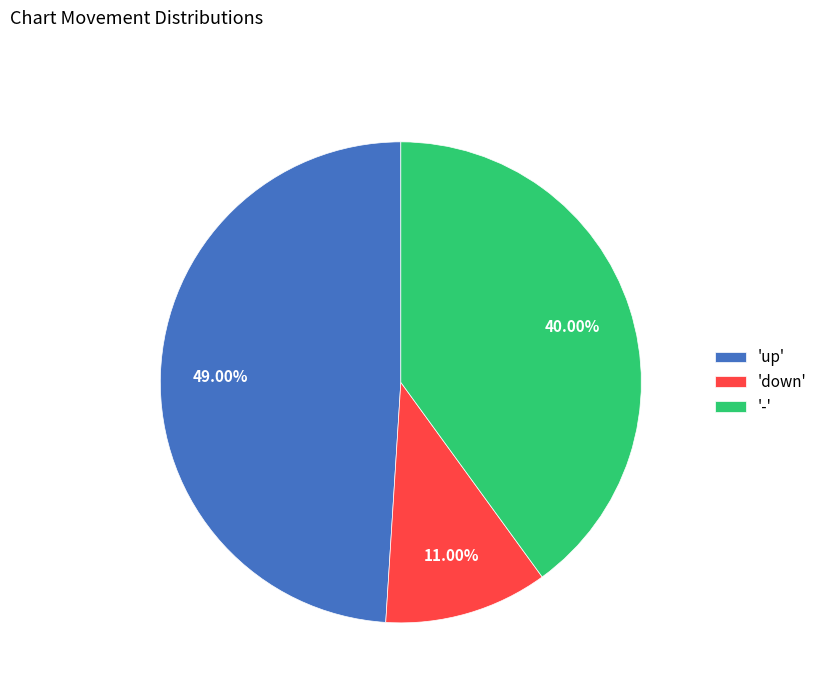

Does 'up' account for over 50% of the chart?

No